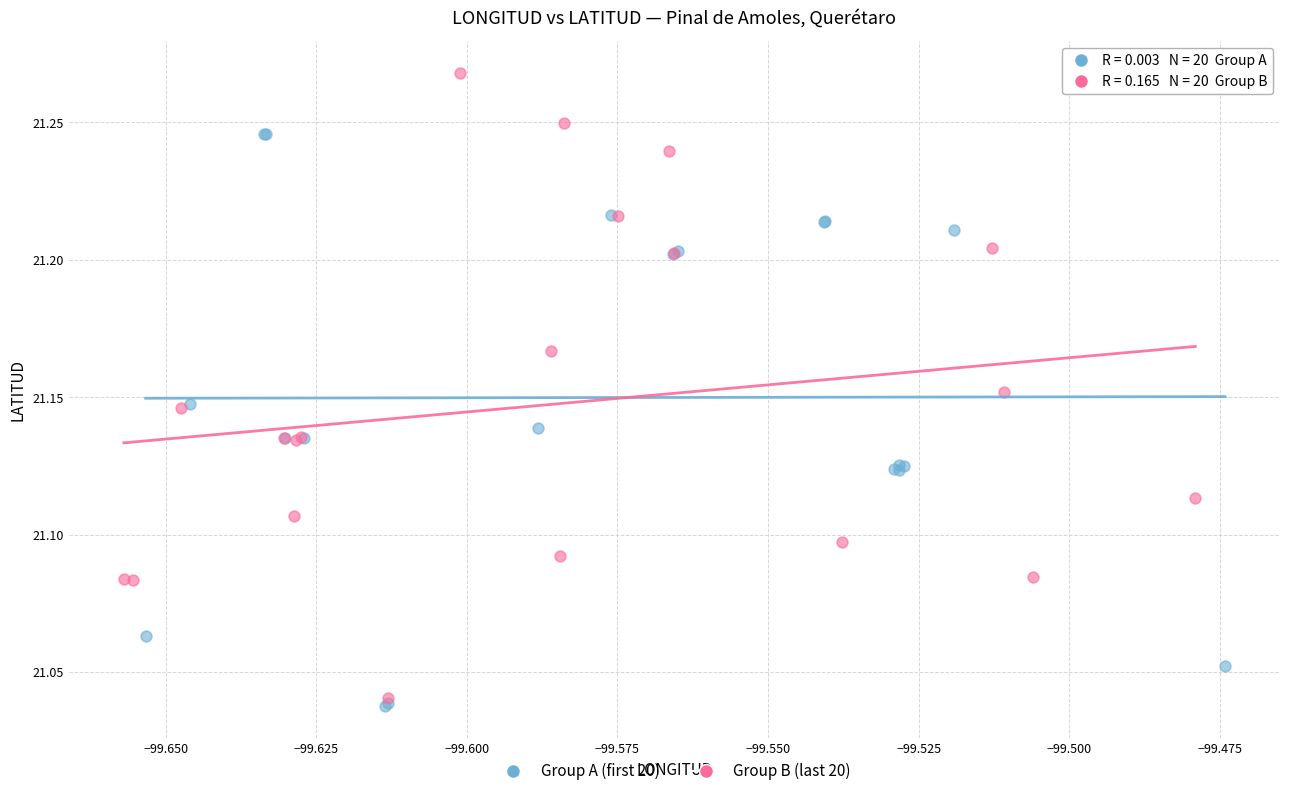

Which series contains the highest Y value?

Group B (last 20)